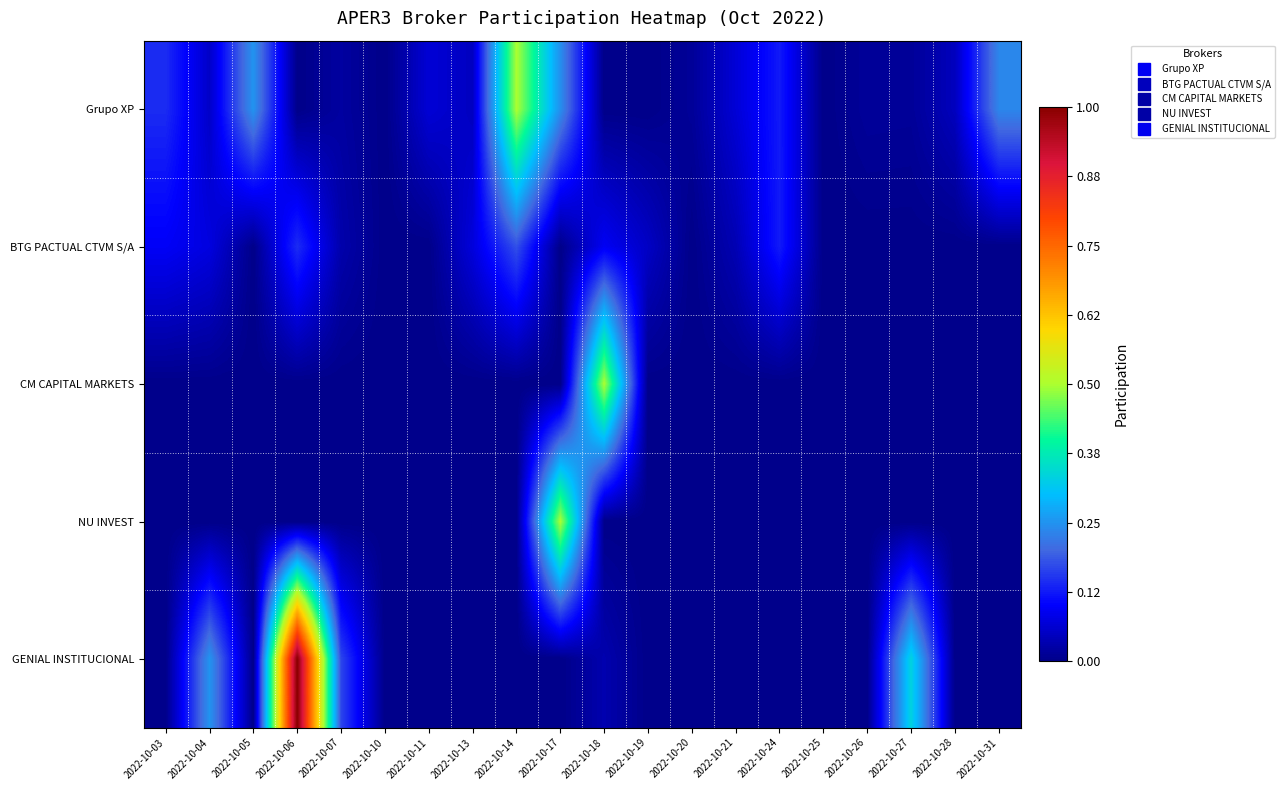

Reading left to right, list all the values displayed in this chart.

Grupo XP: 2022-10-03=0.1	2022-10-04=0.1	2022-10-05=0.3	2022-10-06=0.0	2022-10-07=0.0	2022-10-10=0.0	2022-10-11=0.1	2022-10-13=0.0	2022-10-14=0.5	2022-10-17=0.2	2022-10-18=0.0	2022-10-19=0.0	2022-10-20=0.0	2022-10-21=0.1	2022-10-24=0.1	2022-10-25=0.0	2022-10-26=0.0	2022-10-27=0.0	2022-10-28=0.0	2022-10-31=0.2
BTG PACTUAL CTVM S/A: 2022-10-03=0.1	2022-10-04=0.1	2022-10-05=0.0	2022-10-06=0.1	2022-10-07=0.0	2022-10-10=0.0	2022-10-11=0.0	2022-10-13=0.1	2022-10-14=0.2	2022-10-17=0.0	2022-10-18=0.1	2022-10-19=0.1	2022-10-20=0.0	2022-10-21=0.0	2022-10-24=0.1	2022-10-25=0.0	2022-10-26=0.0	2022-10-27=0.0	2022-10-28=0.0	2022-10-31=0.0
CM CAPITAL MARKETS: 2022-10-03=0.0	2022-10-04=0.0	2022-10-05=0.0	2022-10-06=0.0	2022-10-07=0.0	2022-10-10=0.0	2022-10-11=0.0	2022-10-13=0.0	2022-10-14=0.0	2022-10-17=0.0	2022-10-18=0.5	2022-10-19=0.0	2022-10-20=0.0	2022-10-21=0.0	2022-10-24=0.0	2022-10-25=0.0	2022-10-26=0.0	2022-10-27=0.0	2022-10-28=0.0	2022-10-31=0.0
NU INVEST: 2022-10-03=0.0	2022-10-04=0.0	2022-10-05=0.0	2022-10-06=0.0	2022-10-07=0.0	2022-10-10=0.0	2022-10-11=0.0	2022-10-13=0.0	2022-10-14=0.0	2022-10-17=0.5	2022-10-18=0.0	2022-10-19=0.0	2022-10-20=0.0	2022-10-21=0.0	2022-10-24=0.0	2022-10-25=0.0	2022-10-26=0.0	2022-10-27=0.0	2022-10-28=0.0	2022-10-31=0.0
GENIAL INSTITUCIONAL: 2022-10-03=0.0	2022-10-04=0.3	2022-10-05=0.0	2022-10-06=1.0	2022-10-07=0.2	2022-10-10=0.0	2022-10-11=0.0	2022-10-13=0.0	2022-10-14=0.0	2022-10-17=0.0	2022-10-18=0.0	2022-10-19=0.0	2022-10-20=0.0	2022-10-21=0.0	2022-10-24=0.0	2022-10-25=0.0	2022-10-26=0.0	2022-10-27=0.3	2022-10-28=0.0	2022-10-31=0.0